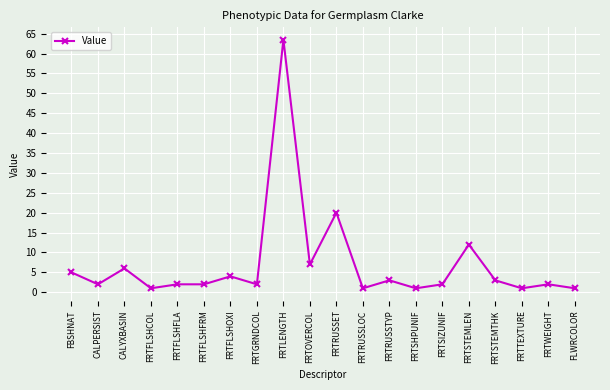

Which has a higher value, FRTRUSSET or FRTRUSSTYP?

FRTRUSSET